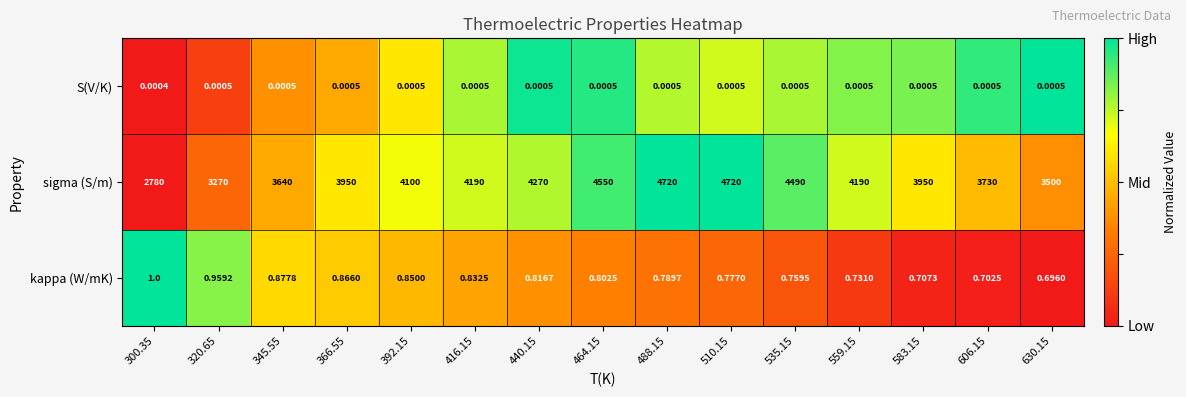

Is the value of kappa (W/mK) at 583.15 greater than the value of sigma (S/m) at 606.15?

No